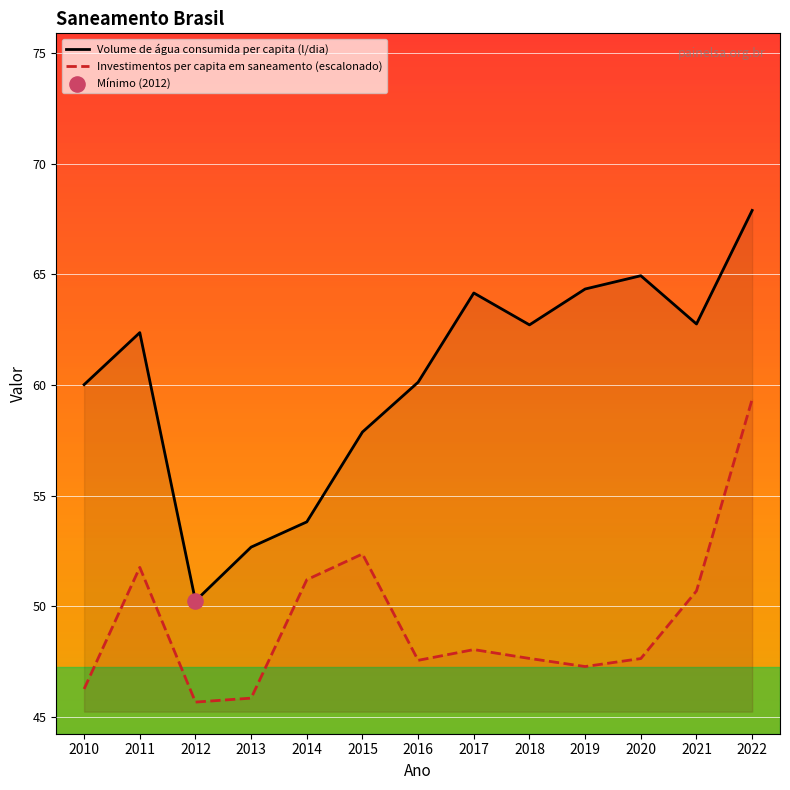

Which series reaches the minimum Y coordinate?

Investimentos per capita em saneamento